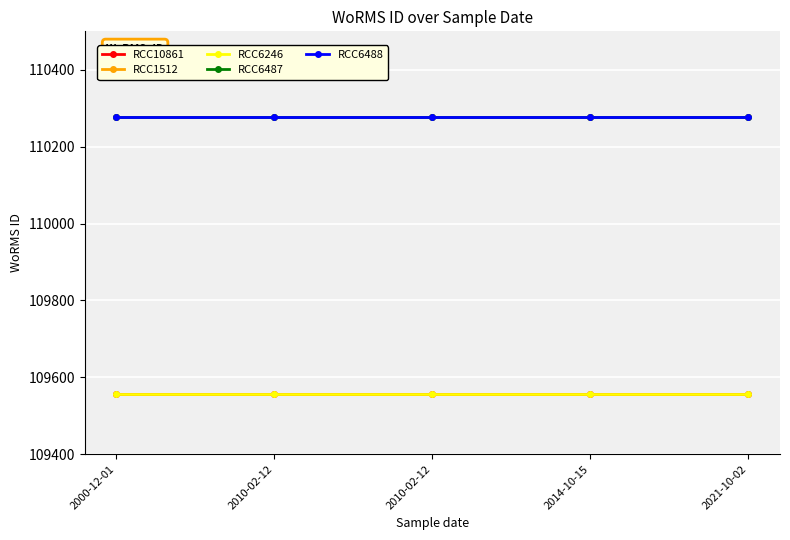

True or false: RCC10861 and RCC6488 intersect in this chart.

False